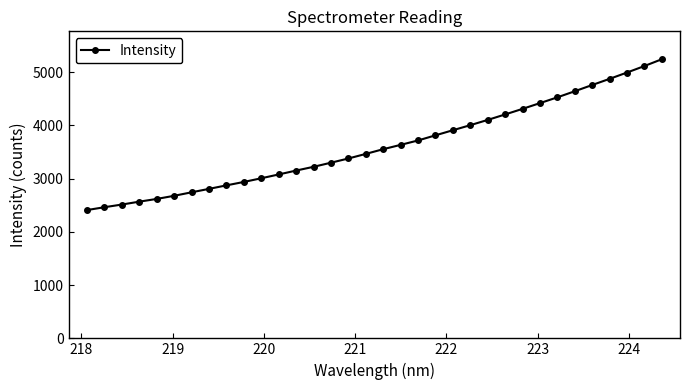

What is the average value?

3618.1